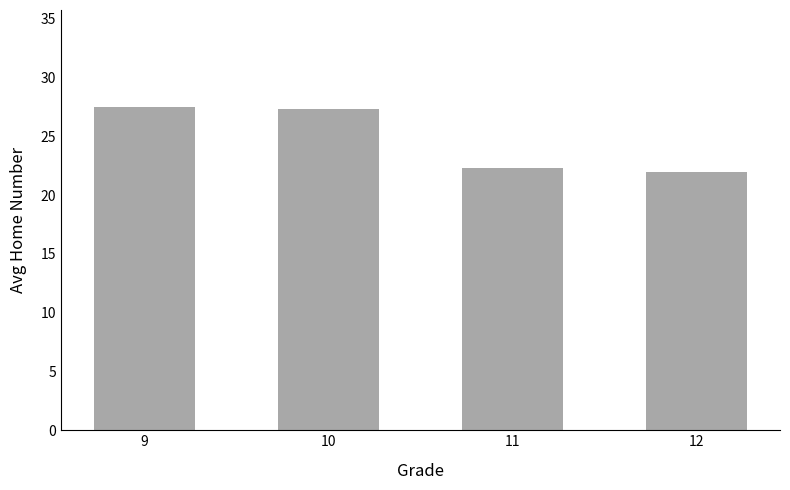

What is the maximum value shown in the chart?

27.5